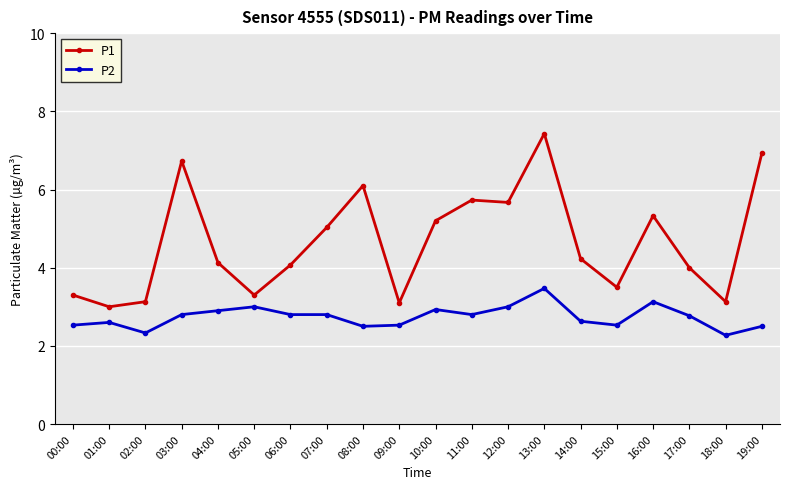

Reading left to right, extract all data points from this chart.

P1: 00:00=3.3	01:00=3.0	02:00=3.1	03:00=6.7	04:00=4.1	05:00=3.3	06:00=4.1	07:00=5.0	08:00=6.1	09:00=3.1	10:00=5.2	11:00=5.7	12:00=5.7	13:00=7.4	14:00=4.2	15:00=3.5	16:00=5.3	17:00=4.0	18:00=3.1	19:00=6.9
P2: 00:00=2.5	01:00=2.6	02:00=2.3	03:00=2.8	04:00=2.9	05:00=3.0	06:00=2.8	07:00=2.8	08:00=2.5	09:00=2.5	10:00=2.9	11:00=2.8	12:00=3.0	13:00=3.5	14:00=2.6	15:00=2.5	16:00=3.1	17:00=2.8	18:00=2.3	19:00=2.5